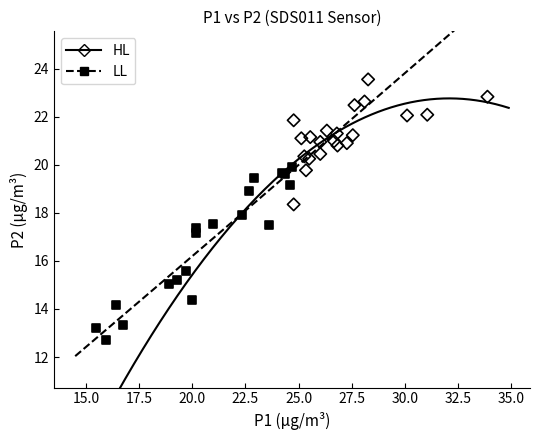

Which series contains the highest Y value?

HL